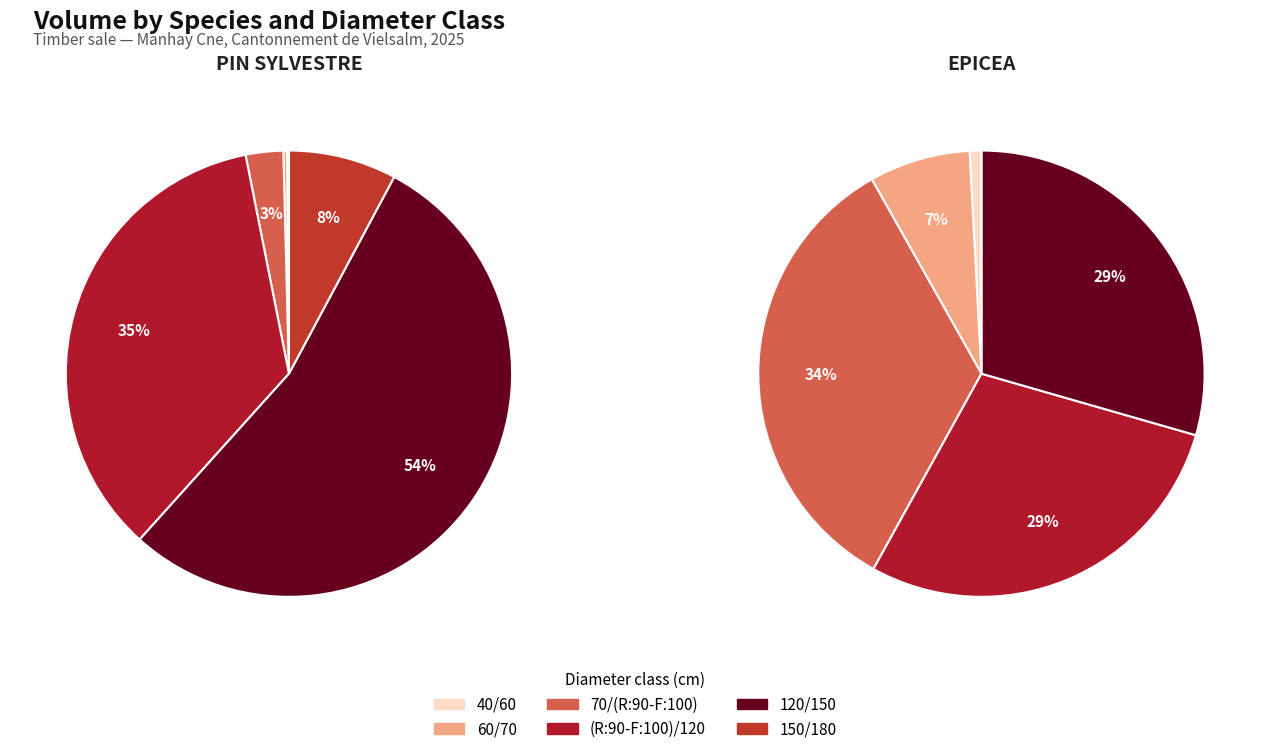

Which slice is the largest?

120/150